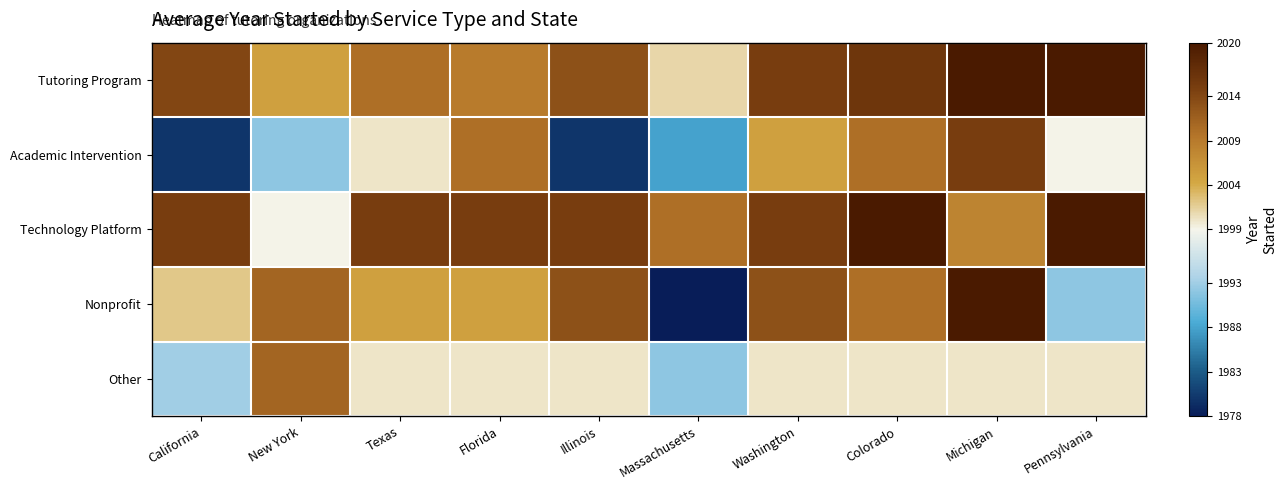

Reading right to left, transcribe all the data shown in this chart.

Tutoring Program: Pennsylvania=2020	Michigan=2020	Colorado=2016	Washington=2015	Massachusetts=2001	Illinois=2013	Florida=2009	Texas=2010	New York=2005	California=2014
Academic Intervention: Pennsylvania=1999	Michigan=2015	Colorado=2010	Washington=2005	Massachusetts=1988	Illinois=1980	Florida=2010	Texas=2000	New York=1992	California=1980
Technology Platform: Pennsylvania=2020	Michigan=2008	Colorado=2020	Washington=2015	Massachusetts=2010	Illinois=2015	Florida=2015	Texas=2015	New York=1999	California=2015
Nonprofit: Pennsylvania=1992	Michigan=2020	Colorado=2010	Washington=2013	Massachusetts=1978	Illinois=2013	Florida=2005	Texas=2005	New York=2011	California=2002
Other: Pennsylvania=2000	Michigan=2000	Colorado=2000	Washington=2000	Massachusetts=1992	Illinois=2000	Florida=2000	Texas=2000	New York=2011	California=1993